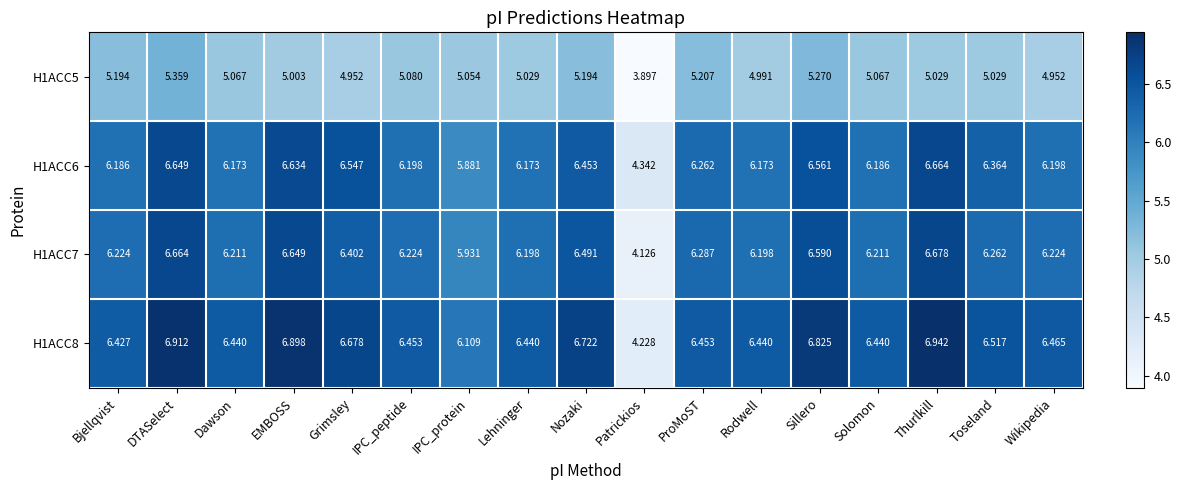

Where does the H1ACC7 series first go above 6?

Bjellqvist